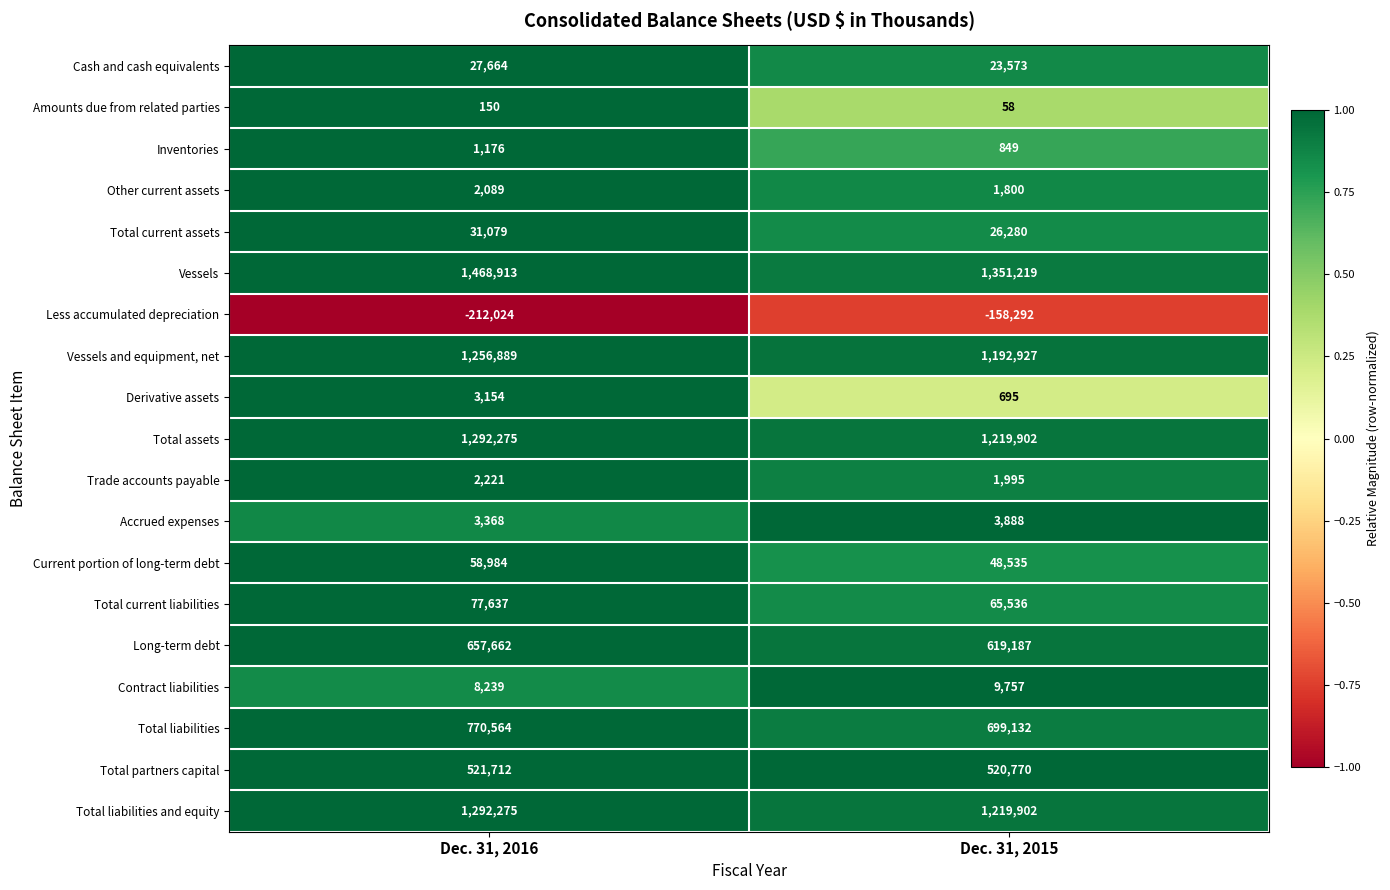

Which series has the largest range (max minus min)?

Vessels